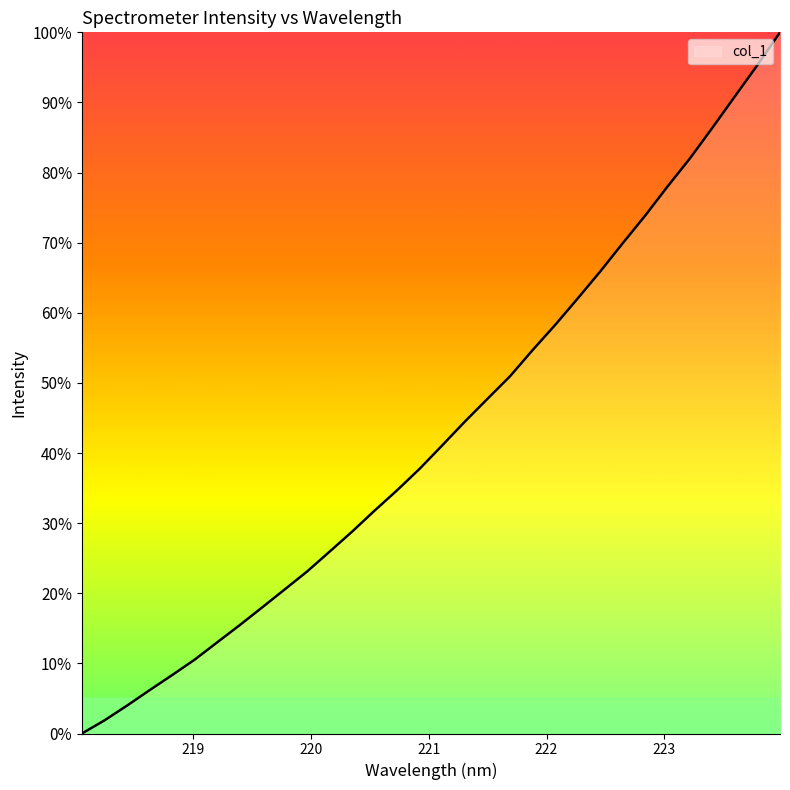

What is the difference between the maximum and minimum values?

100.0